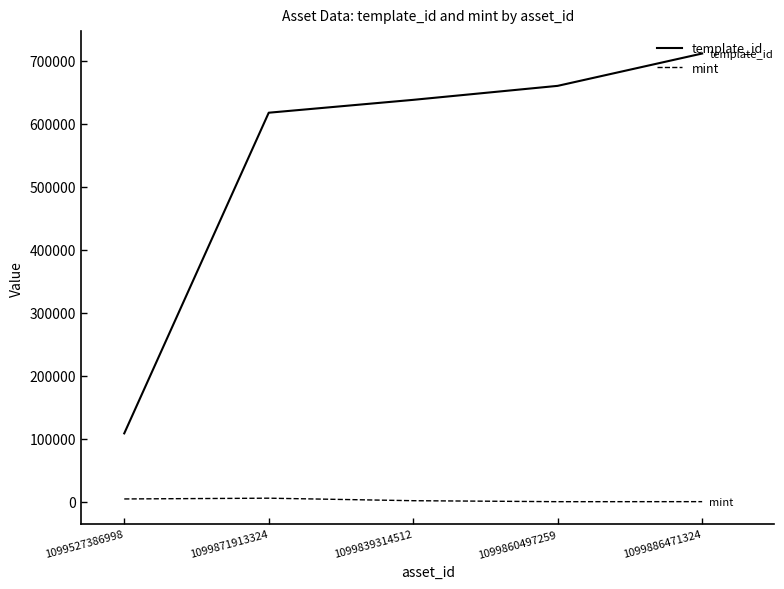

What is the maximum value for template_id?

711474